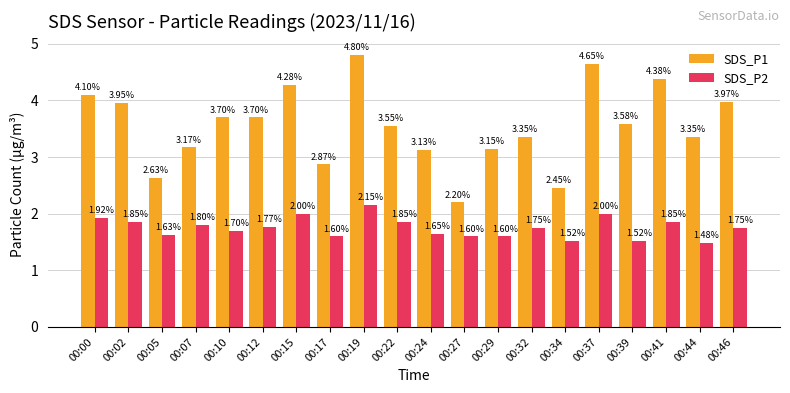

What is the spread (max minus min) of values at 00:22?

1.7